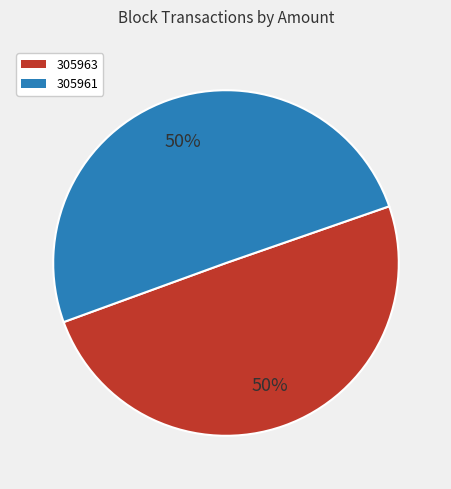

To the nearest percent, what is the difference between the 305963 and 305961 slice percentages?

0%